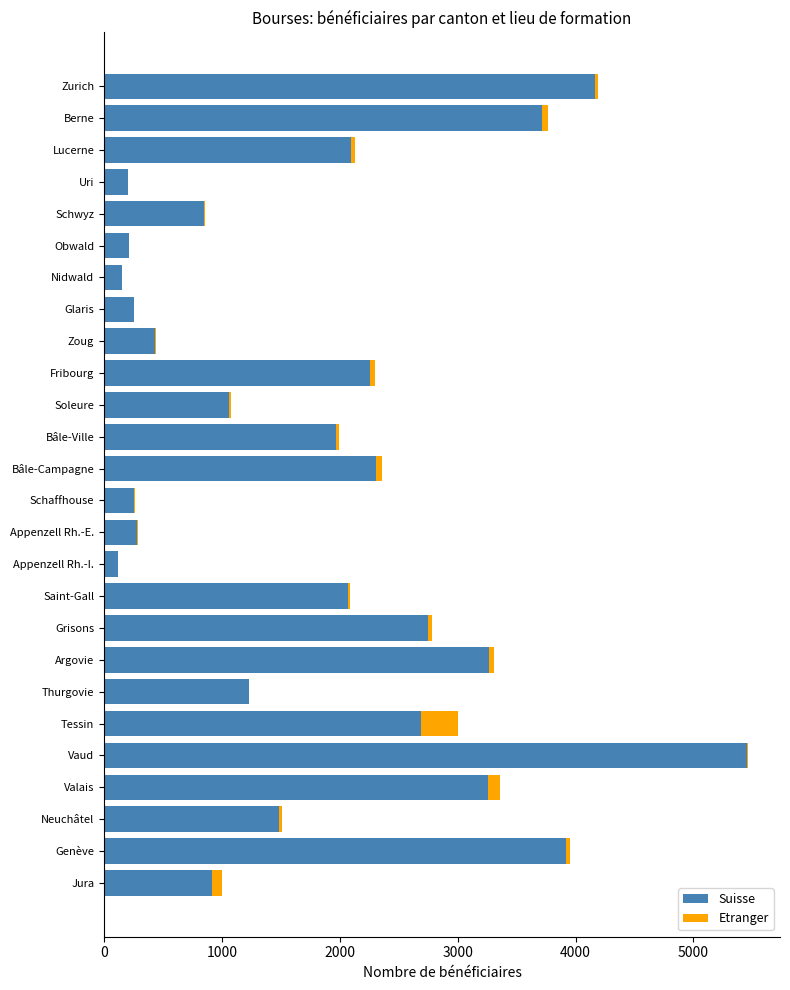

At which category is the sum across all series the highest?

Vaud